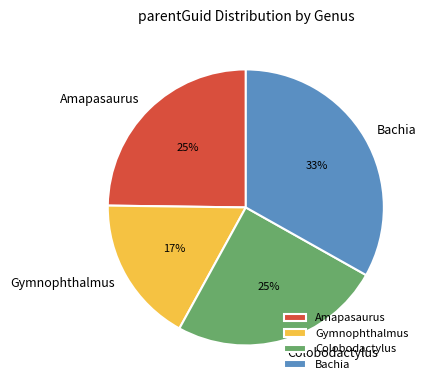

To the nearest percent, what percentage of the pie is Gymnophthalmus?

17%